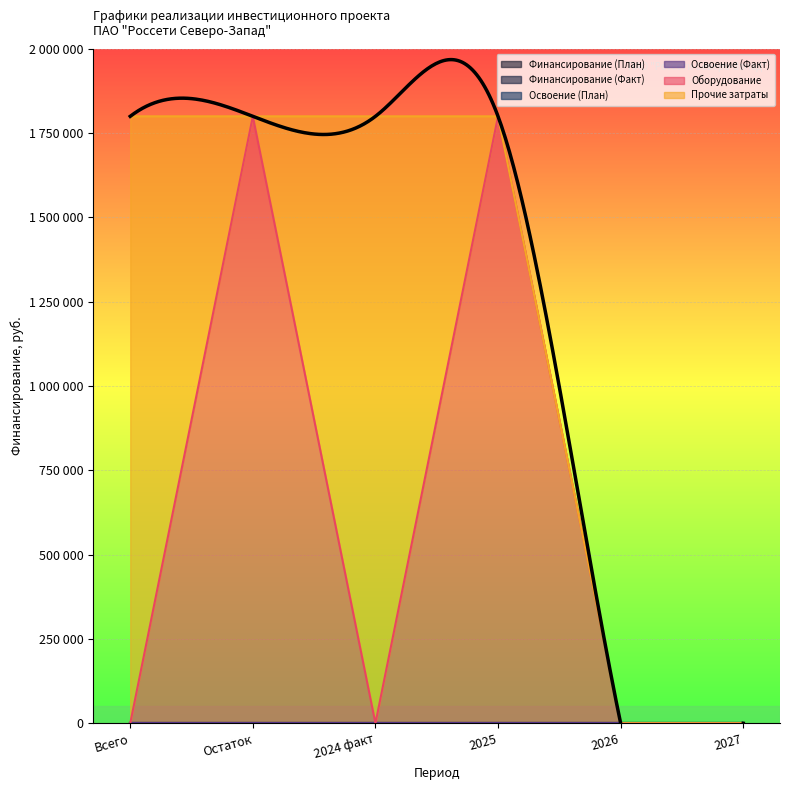

Reading right to left, transcribe all the data shown in this chart.

Финансирование (План): 0	0	0	0	0	0
Финансирование (Факт): 0	0	0	0	0	0
Освоение (План): 0	0	0	0	0	0
Освоение (Факт): 0	0	0	0	0	0
Оборудование: 0	0	1800000	0	1800000	0
Прочие затраты: 0	0	0	1800000	0	1800000